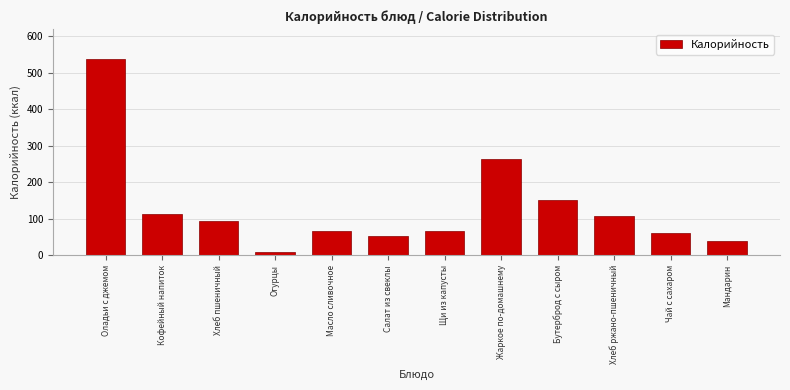

What is the label of the 7th bar from the left?

Щи из капусты